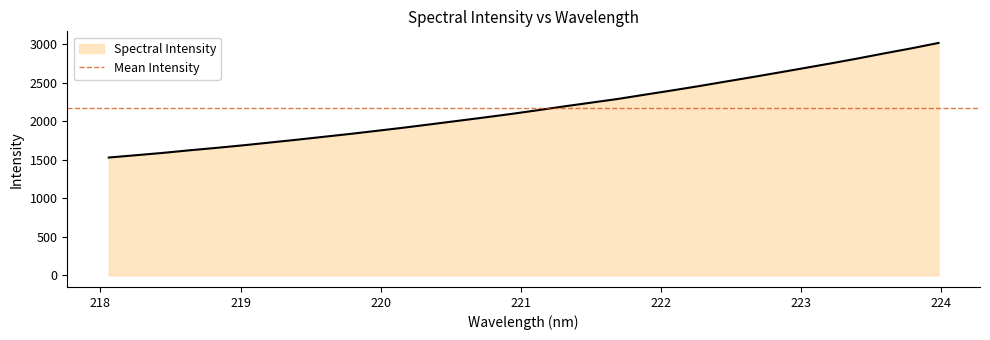

Which category has the highest value across all series?

223.9802